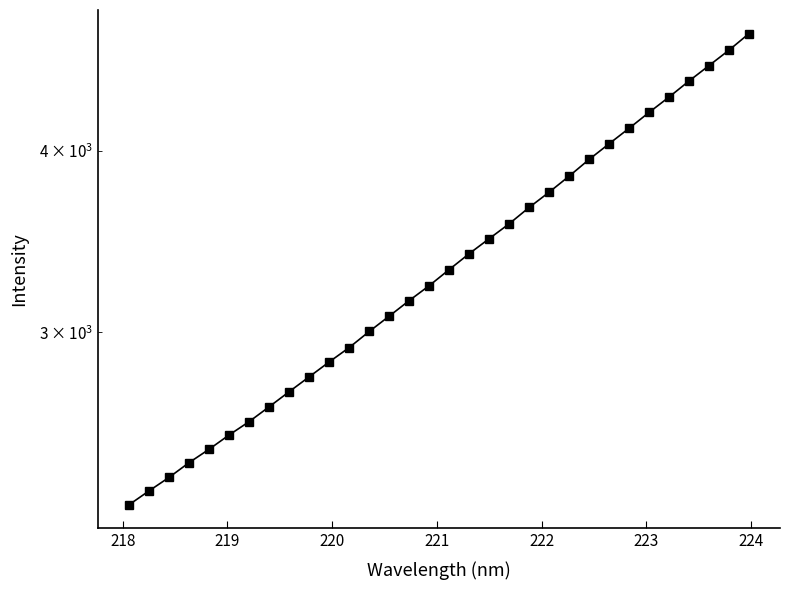

What is the average value?

3369.8